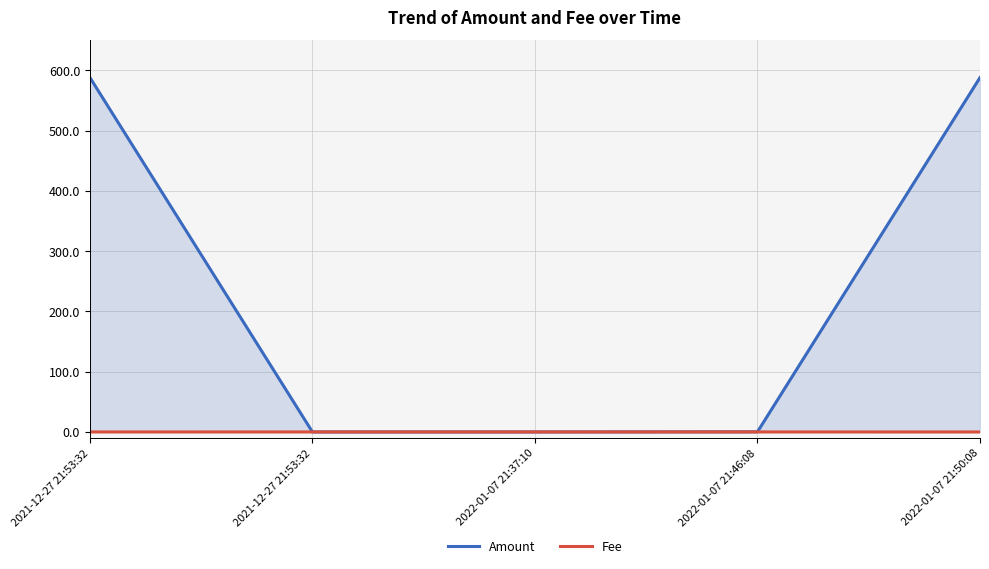

True or false: Amount has a value of 243.8 at 2021-12-27 21:53:32.

False